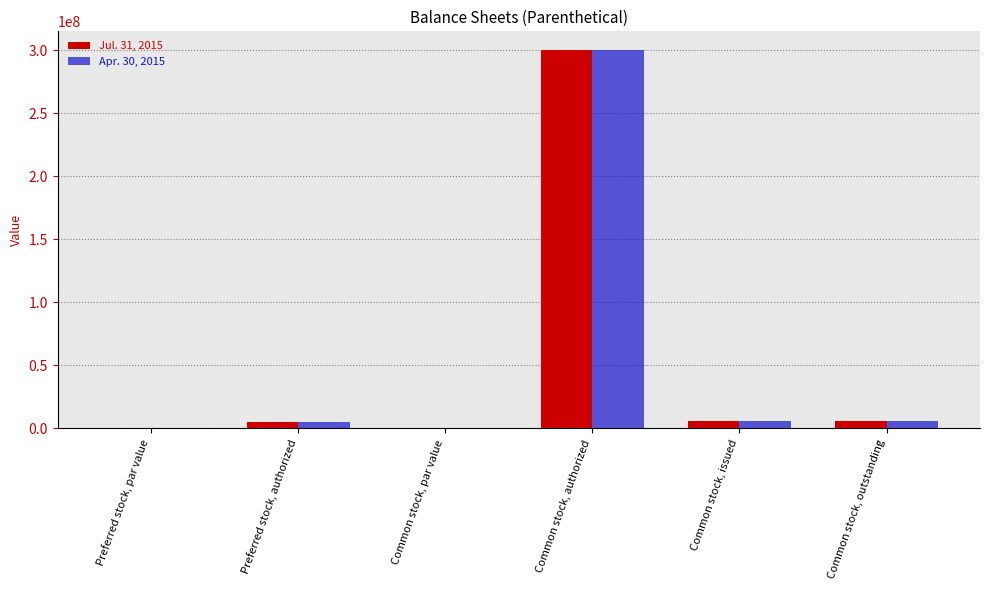

Is the value of Apr. 30, 2015 at Preferred stock, par value greater than the value of Jul. 31, 2015 at Common stock, authorized?

No